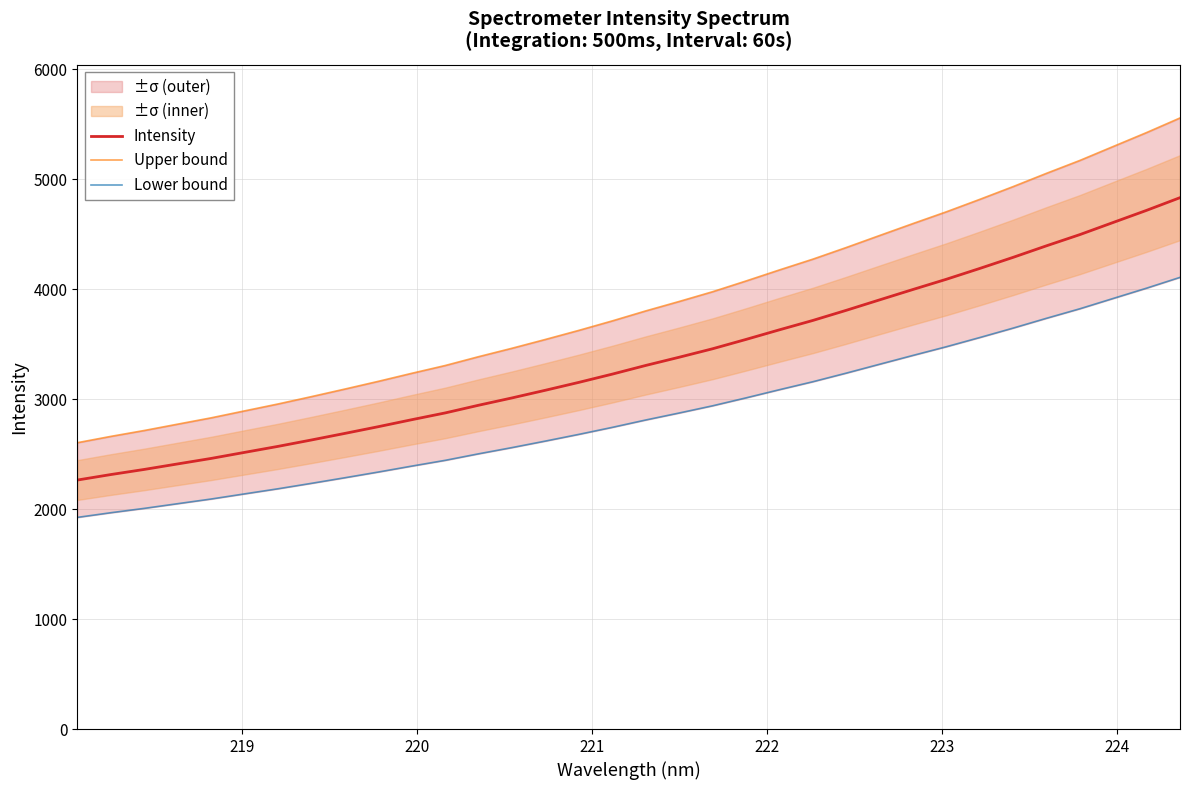

True or false: Intensity has more than 0 interior local peaks.

False